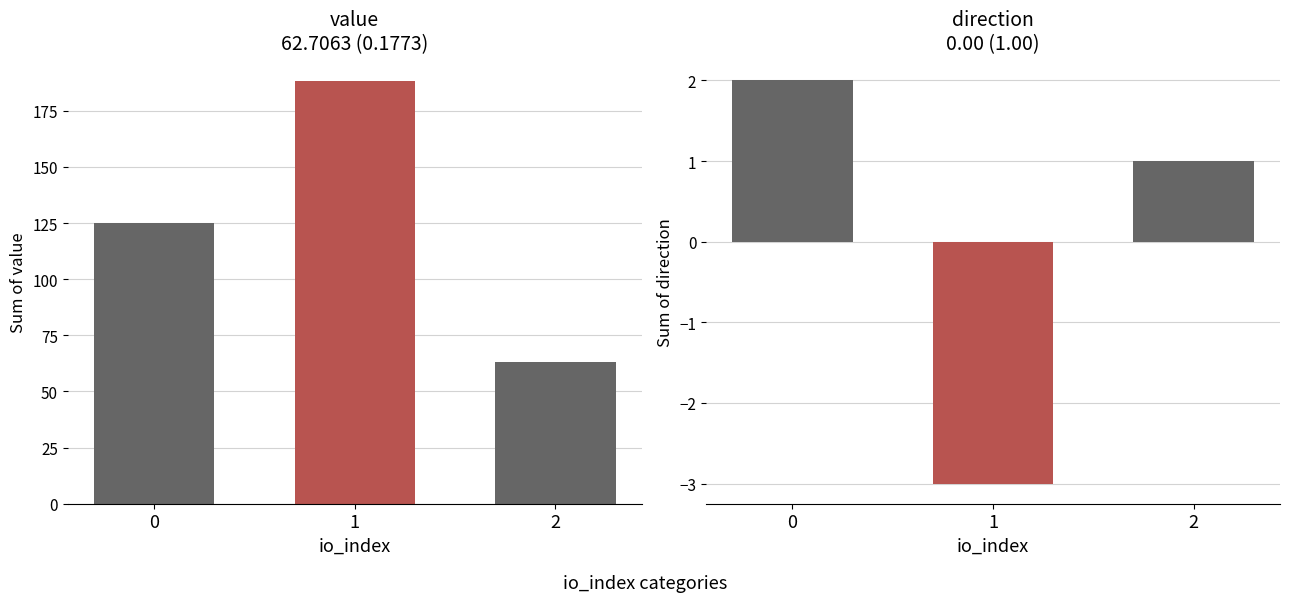

List the labels in order of value value, largest first.

1, 0, 2